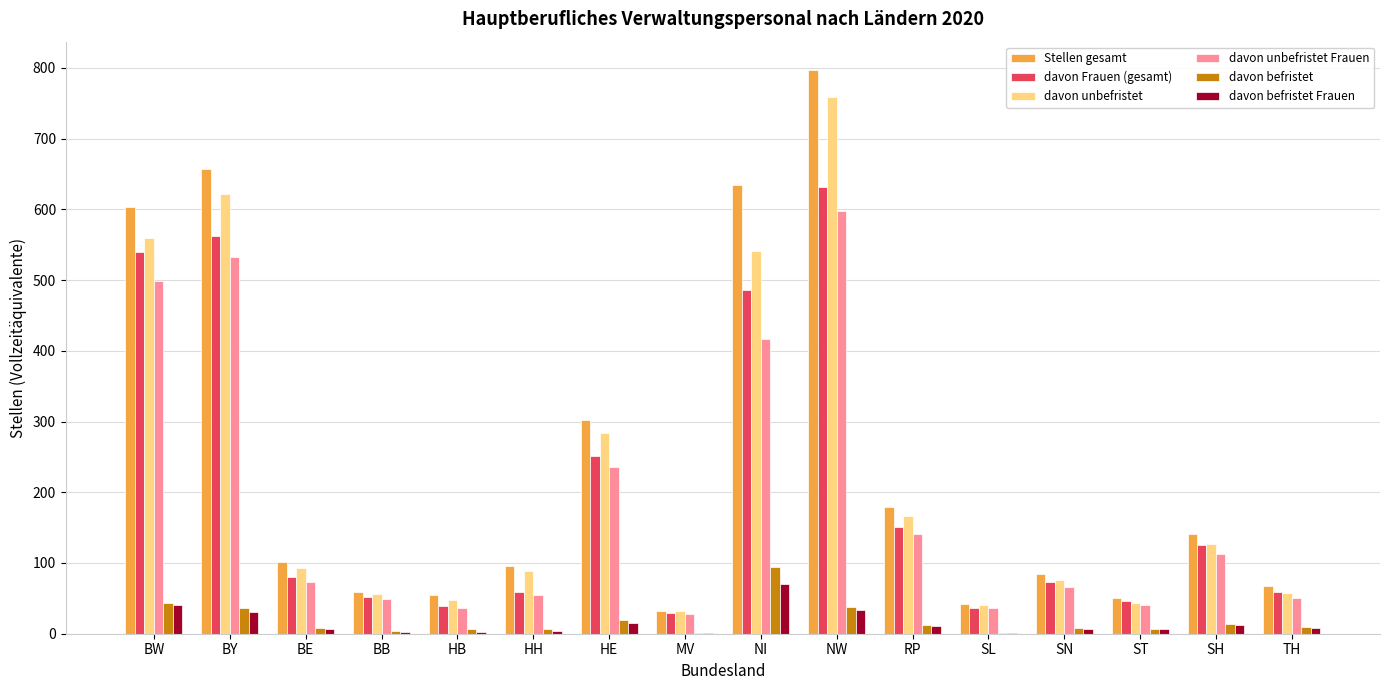

Which category has the highest value across all series?

NW